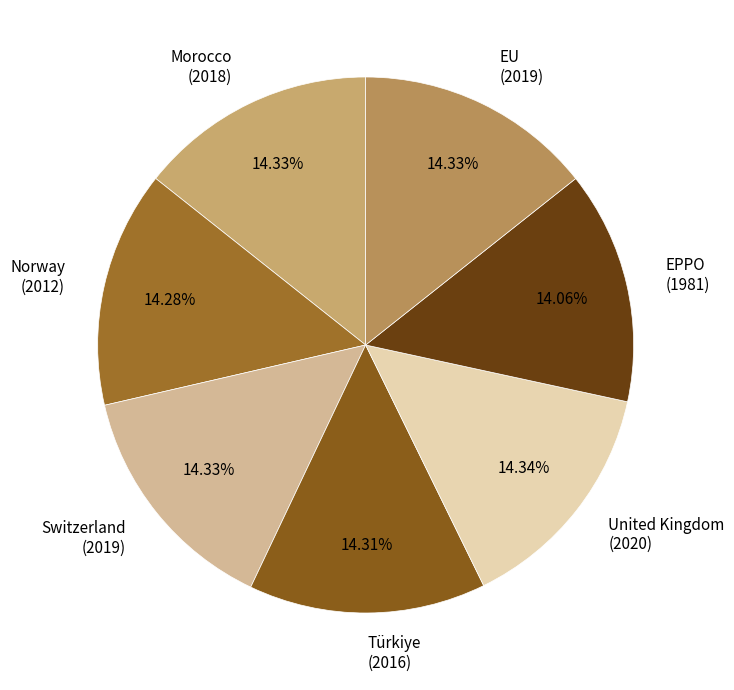

Combined, do EPPO and Morocco account for over 50%?

No